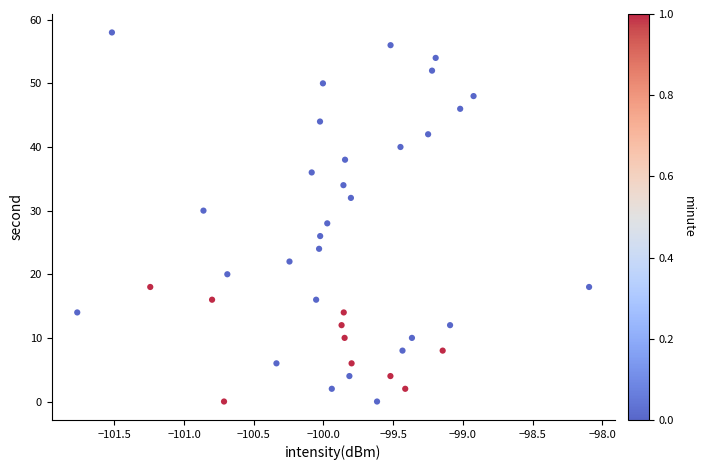

What is the range of Y values (max minus min)?

58